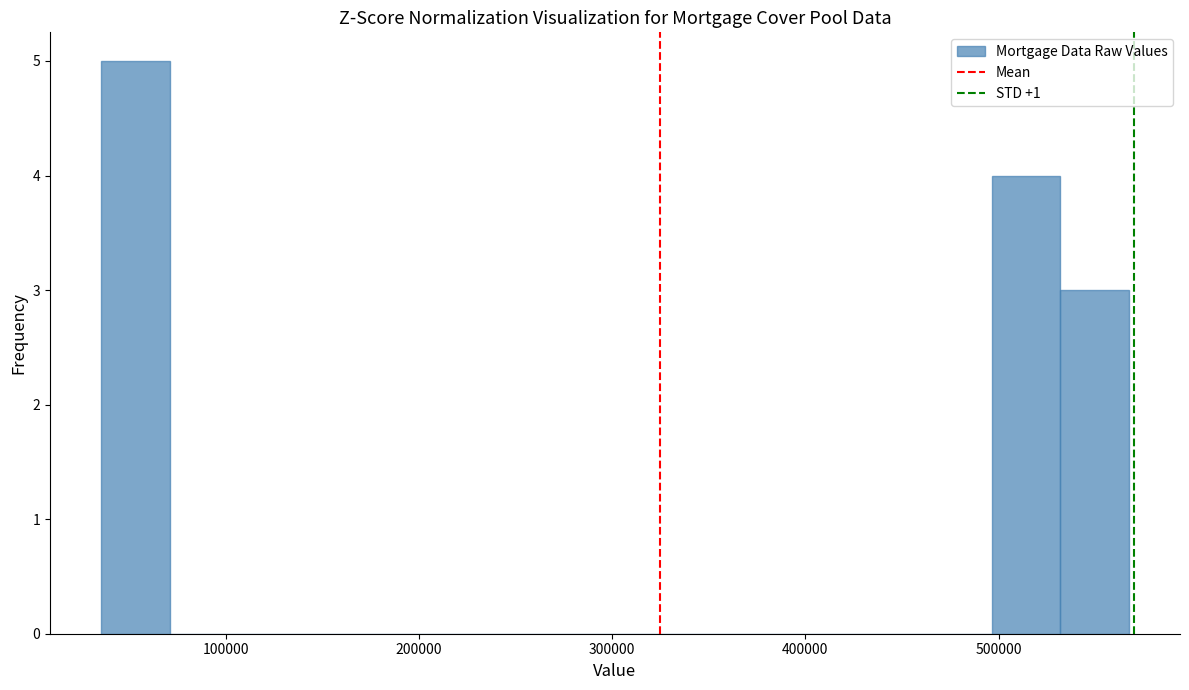

Around what value on the x-axis is the tallest bar? Give the approximate position of its centre, as read against the axis.

50000